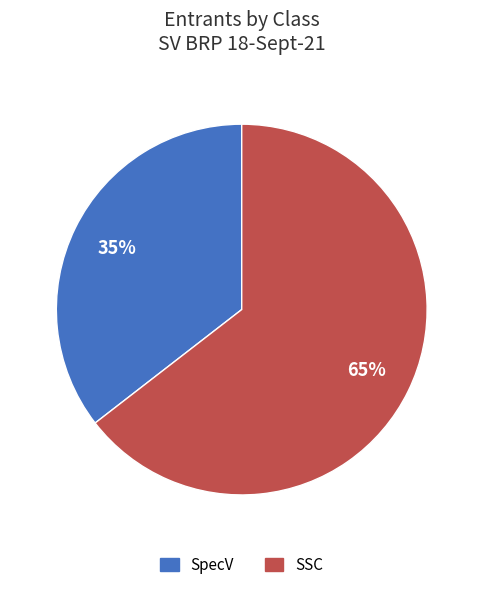

The SSC slice represents 71% of the pie. True or false?

False